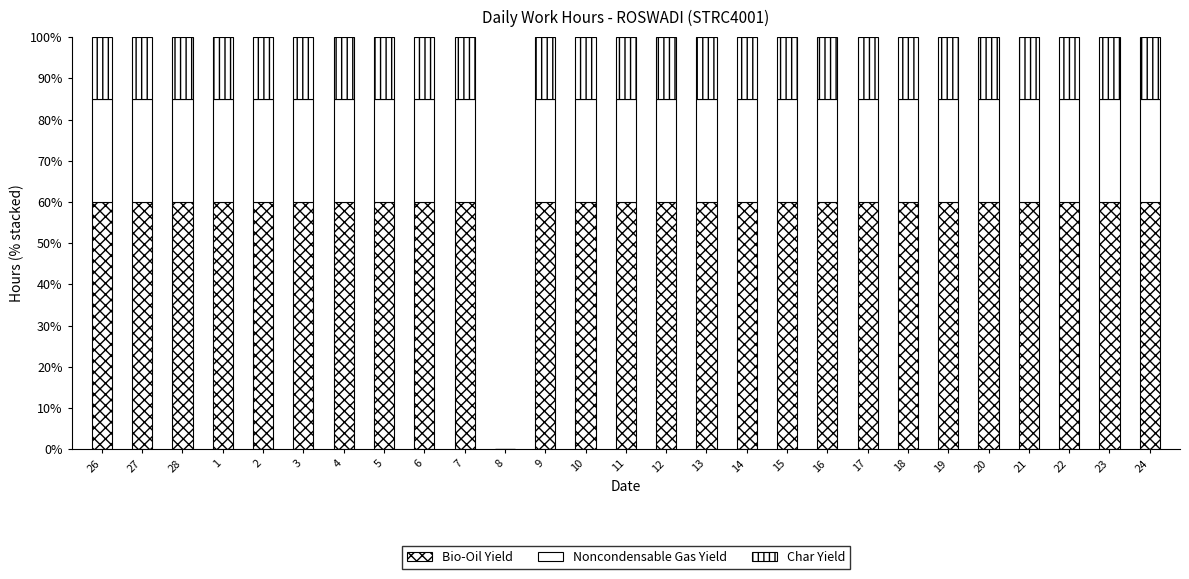

How many series are shown in this chart?

3